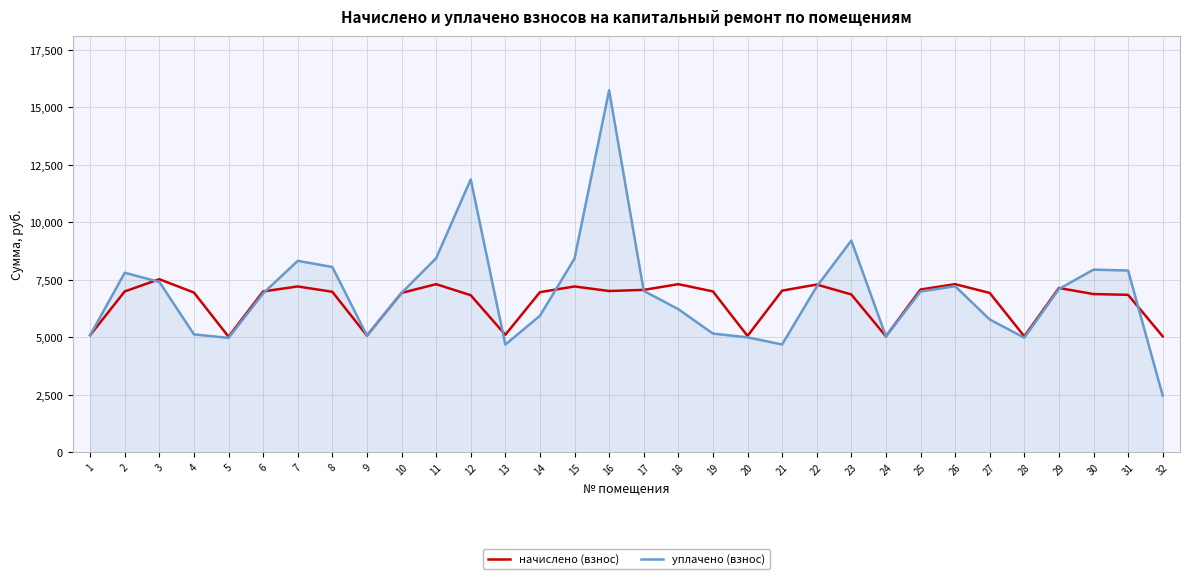

Which series has the largest range (max minus min)?

уплачено (взнос)